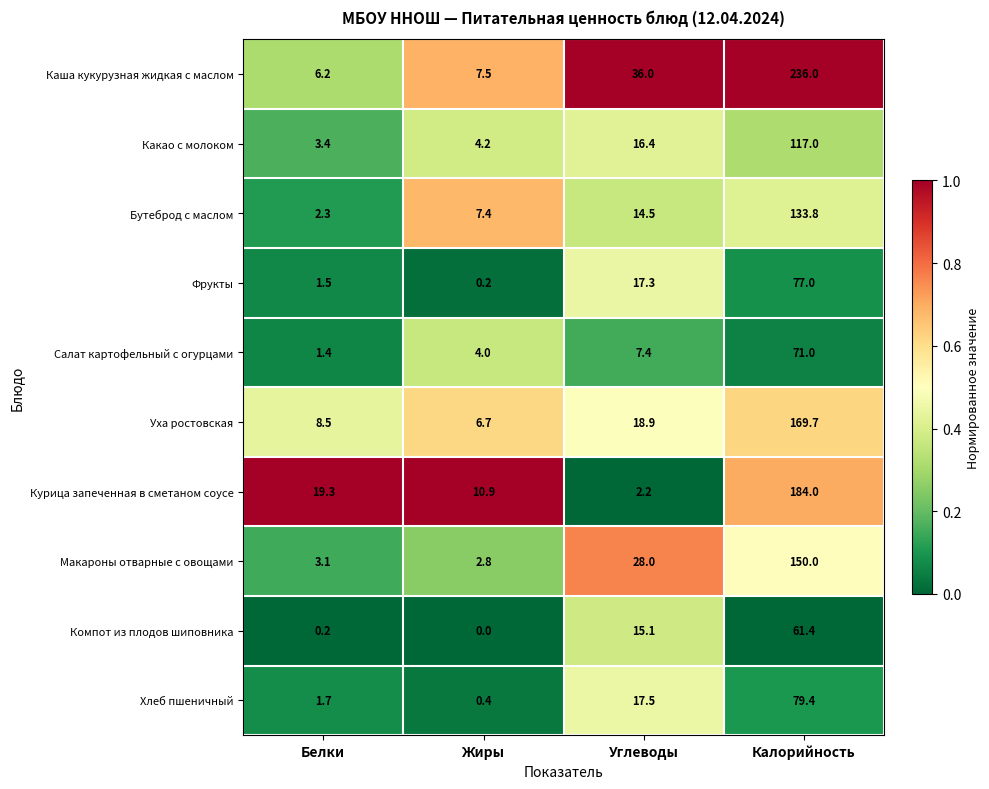

The value of Каша кукурузная жидкая с маслом at Калорийность is 139.2. True or false?

False